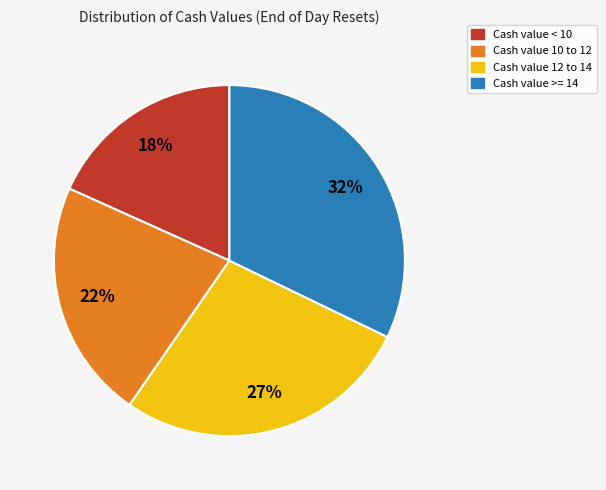

Is it true that Cash value 12 to 14 is 27% of the pie?

True